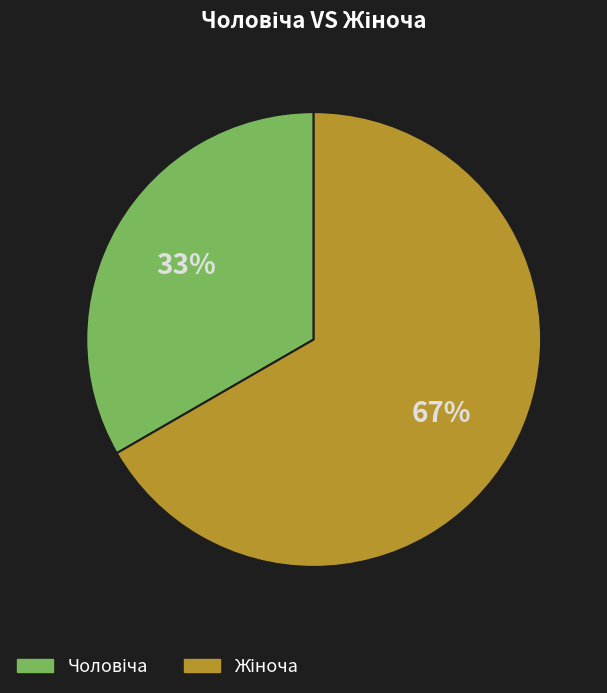

Is there a majority slice in this chart?

Yes